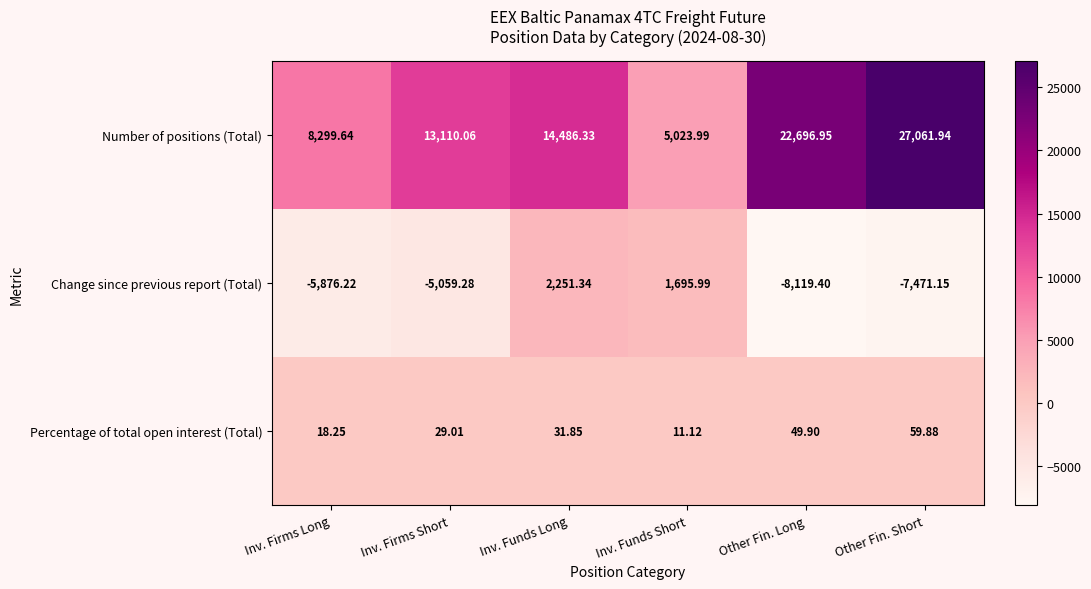

At which category is the sum across all series the highest?

Other Fin. Short